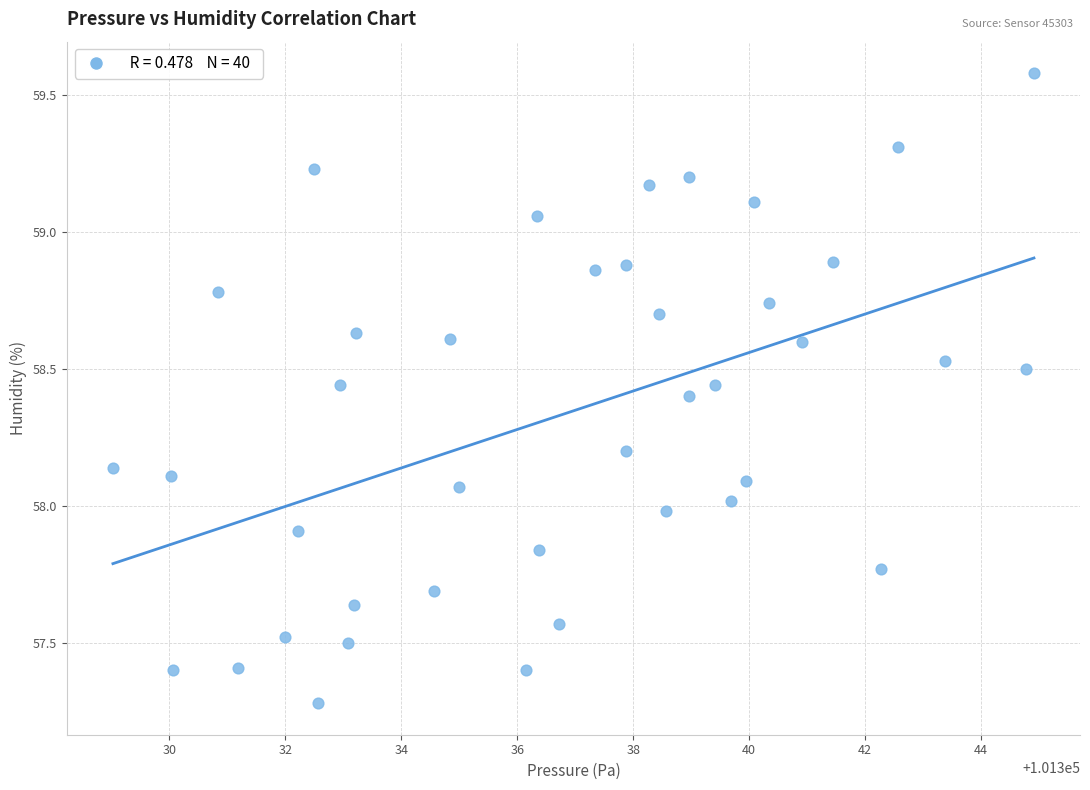

What is the range of Y values (max minus min)?

2.3